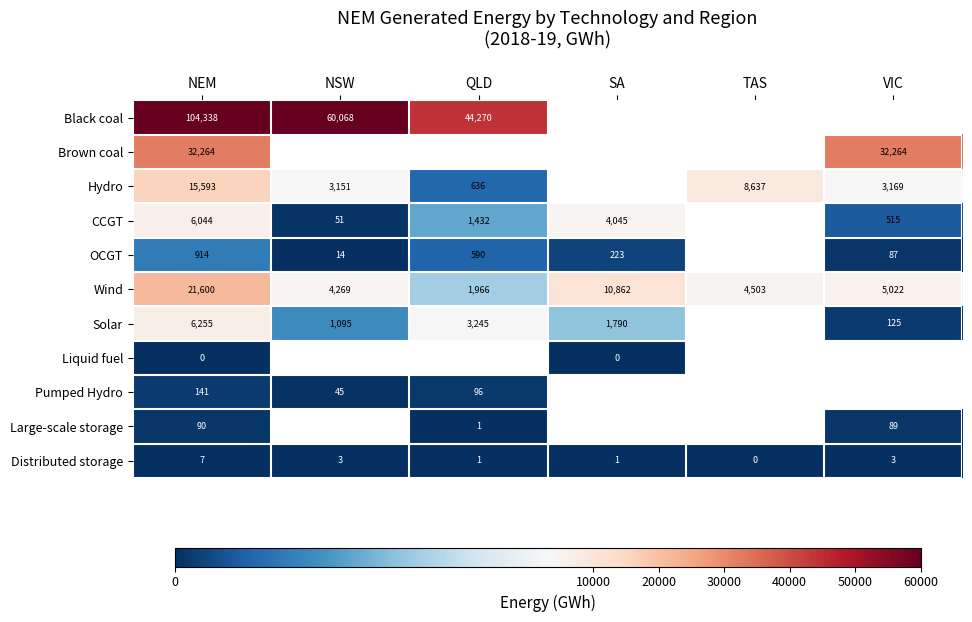

What is the difference between the maximum and minimum values in the Wind series?

19634.6